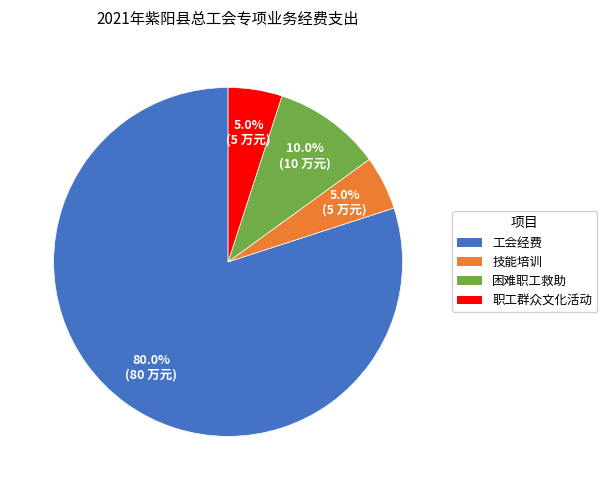

True or false: 困难职工救助 accounts for 22% of the total.

False